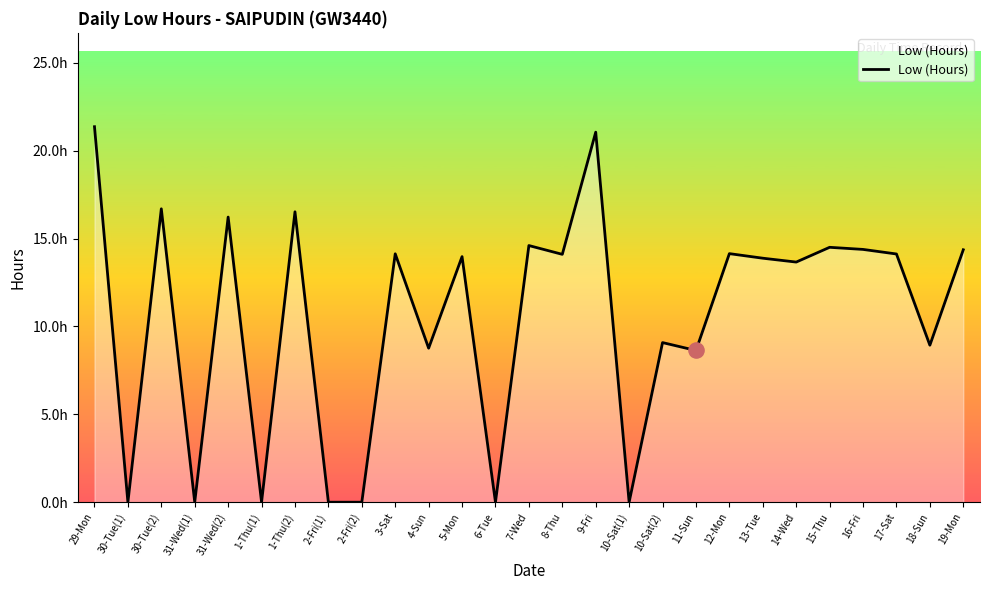

What is the change in value from 2-Fri(1) to 17-Sat?

+14.1